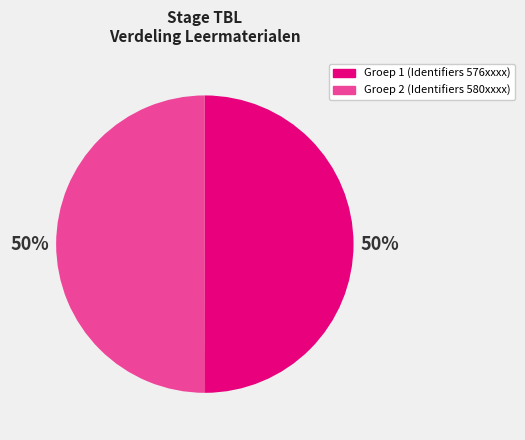

To the nearest percent, what is the average slice percentage?

50%